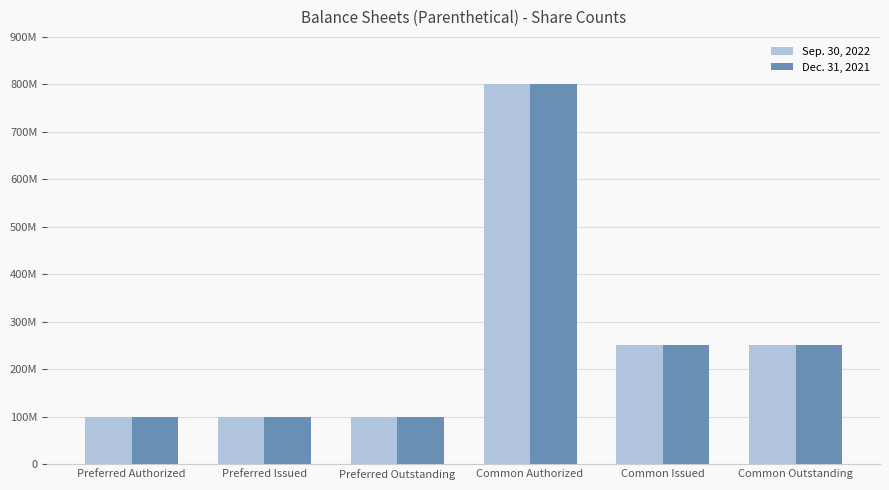

What are all the series names shown in the legend?

Sep. 30, 2022, Dec. 31, 2021